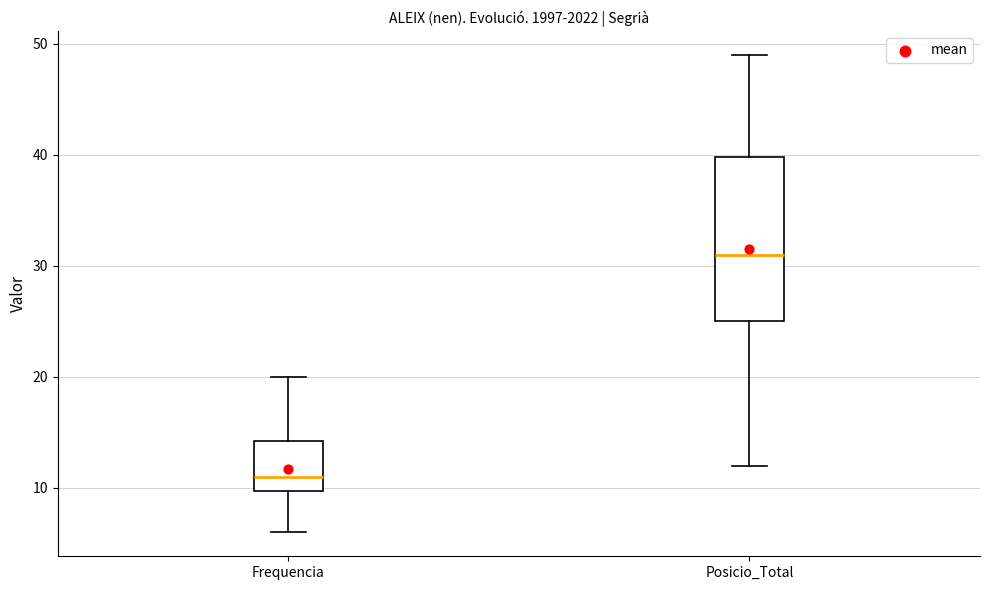

Where does the lower whisker of the box for Posicio_Total end on the y-axis? The values are not printed on the chart, so give them approximately, as read against the axis.

12